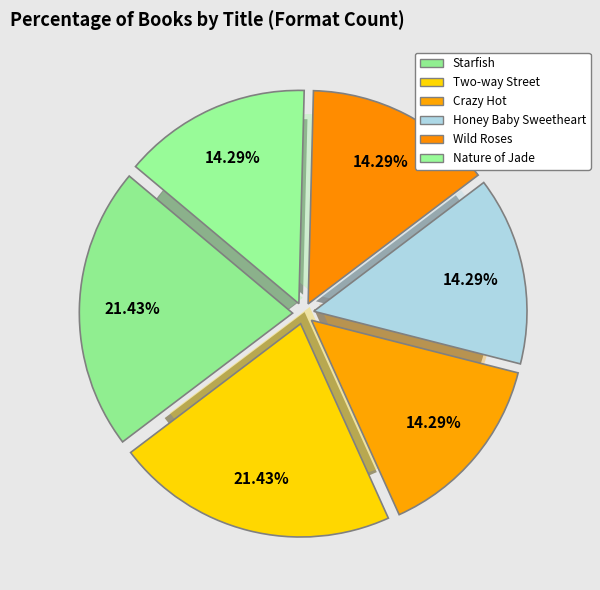

What is the change in value from Starfish to Nature of Jade?

-1